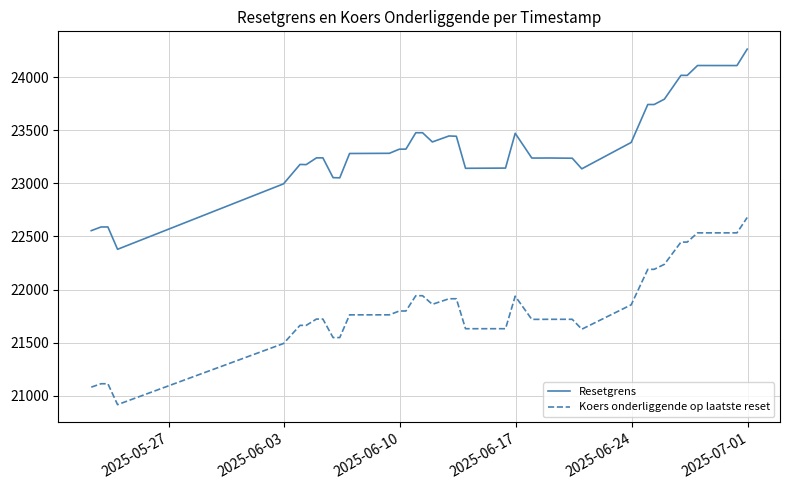

List the series in order of their peak value, highest first.

Resetgrens, Koers onderliggende op laatste reset